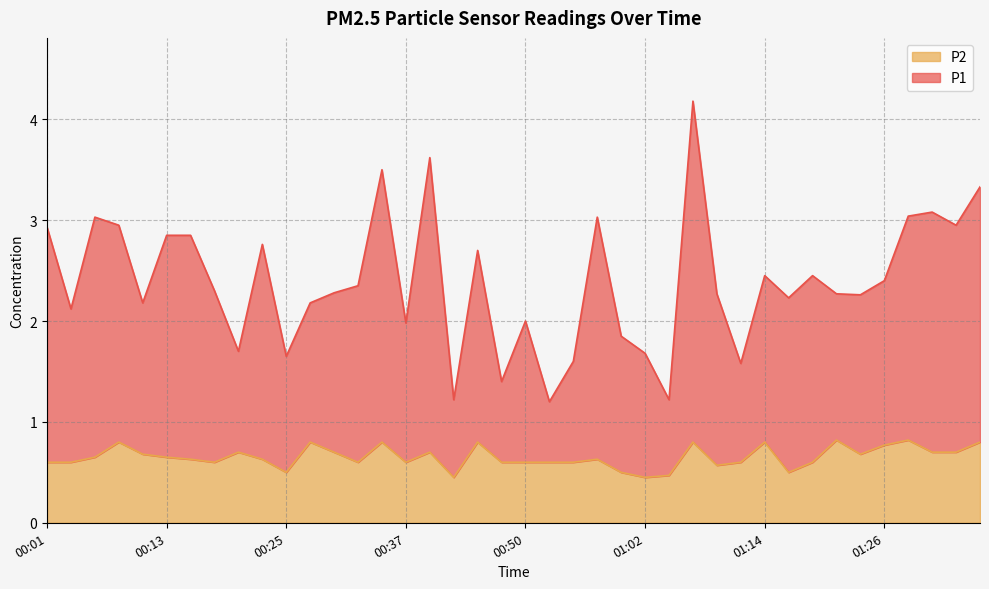

What is the label of the 7th point from the left?

00:16